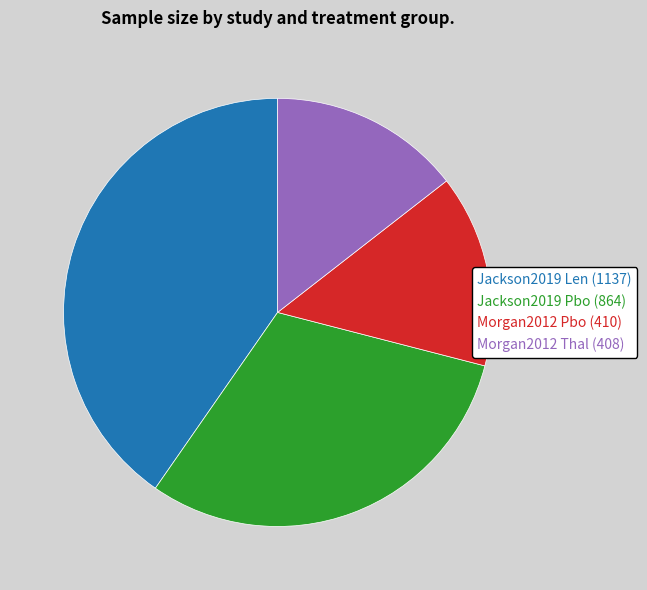

True or false: Jackson2019 Len accounts for 35% of the total.

False